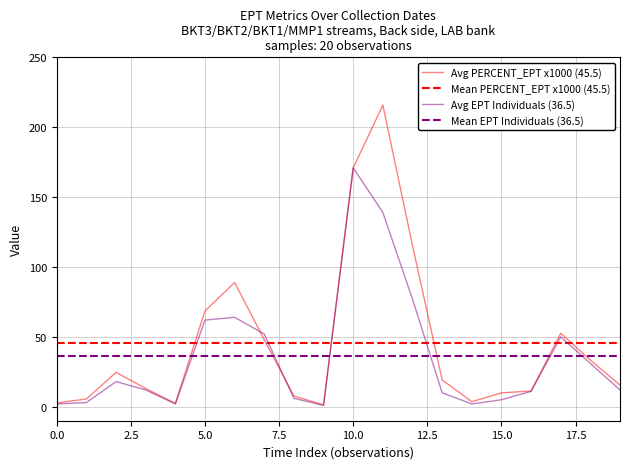

List the series in order of their overall mean, highest first.

PERCENT_EPT, TOTAL_EPT_INDIVIDUALS